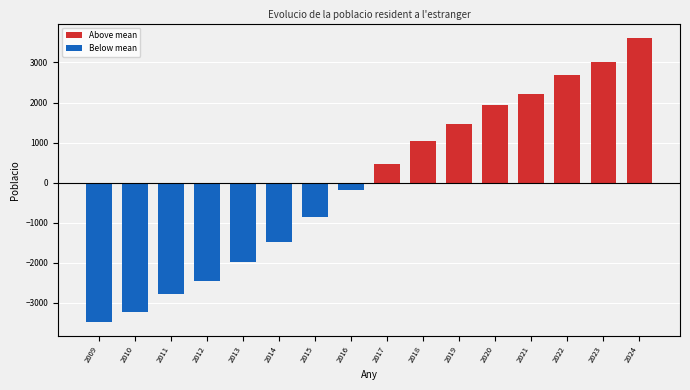

Is it true that the value at 2024 is 3616.2?

True